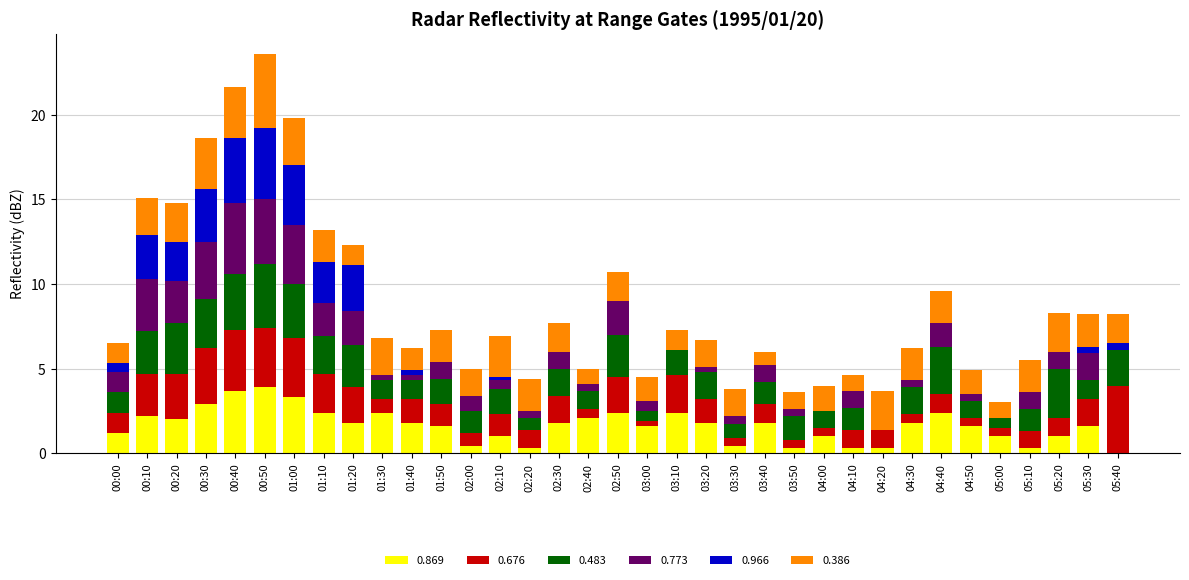

What is the highest value of the 0.869 series?

3.9